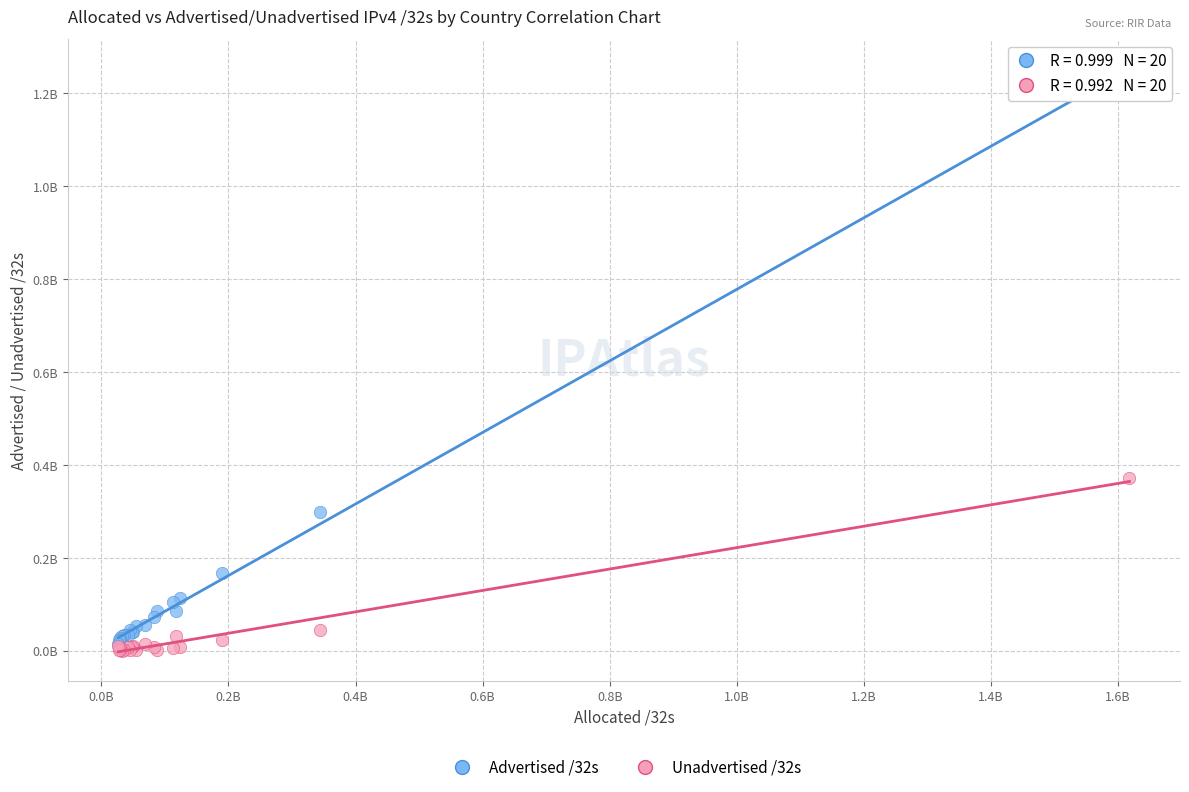

What are all the series names shown in the legend?

Advertised /32s, Unadvertised /32s